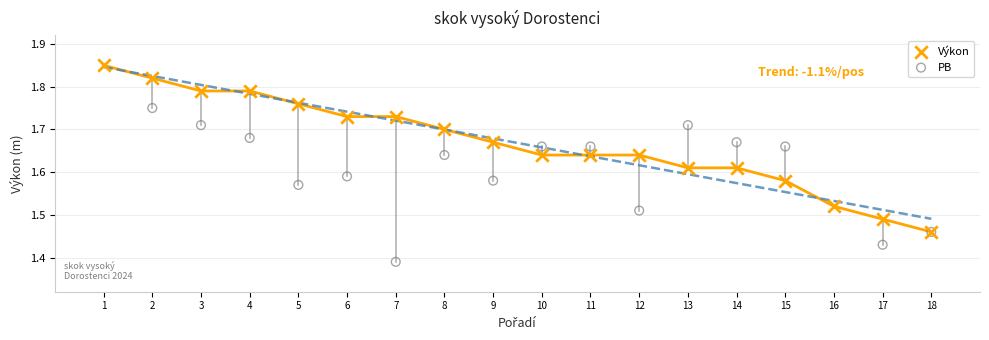

Which series reaches the maximum Y coordinate?

Výkon